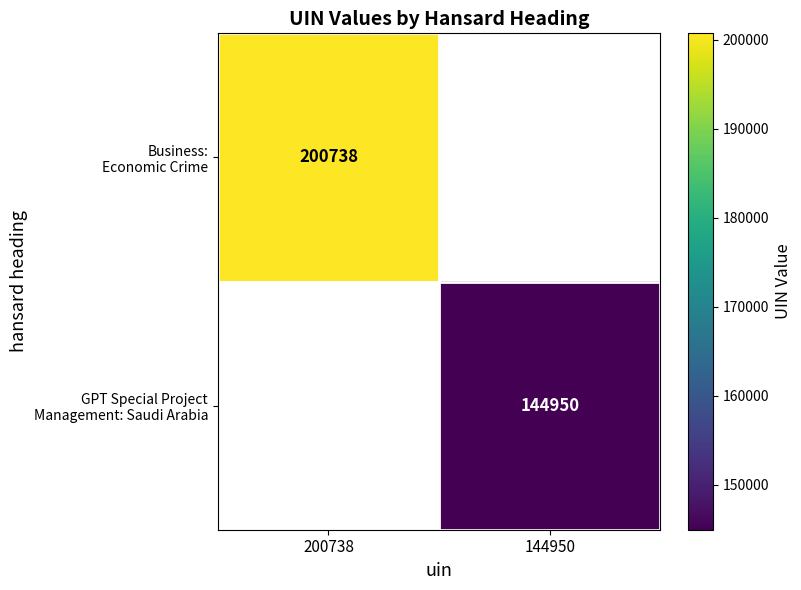

What is the maximum value for GPT Special Project Management: Saudi Arabia?

144950